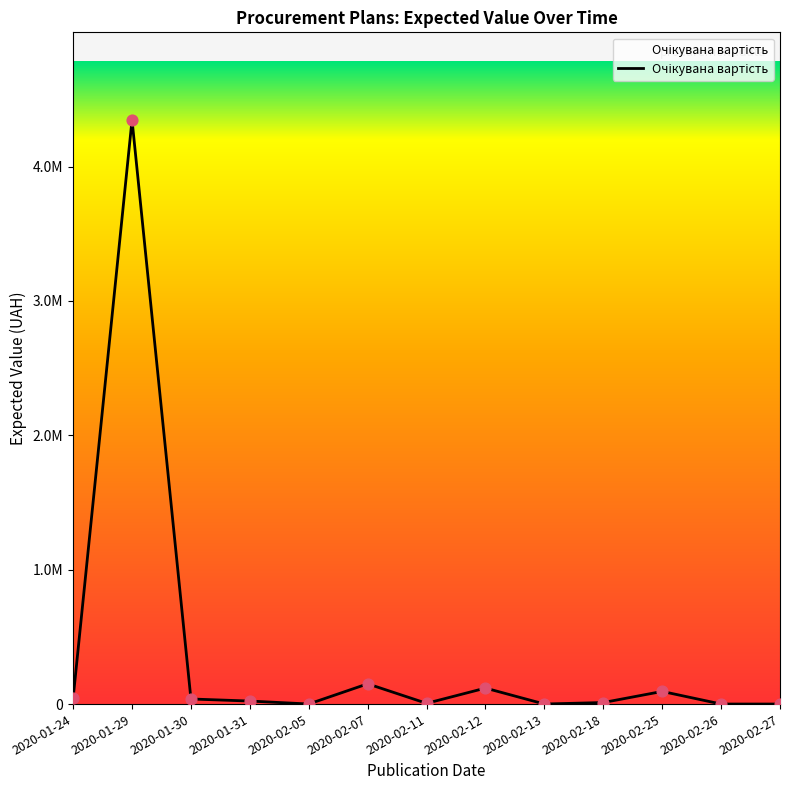

What is the change in value from 2020-02-05 to 2020-02-26?

-306.8